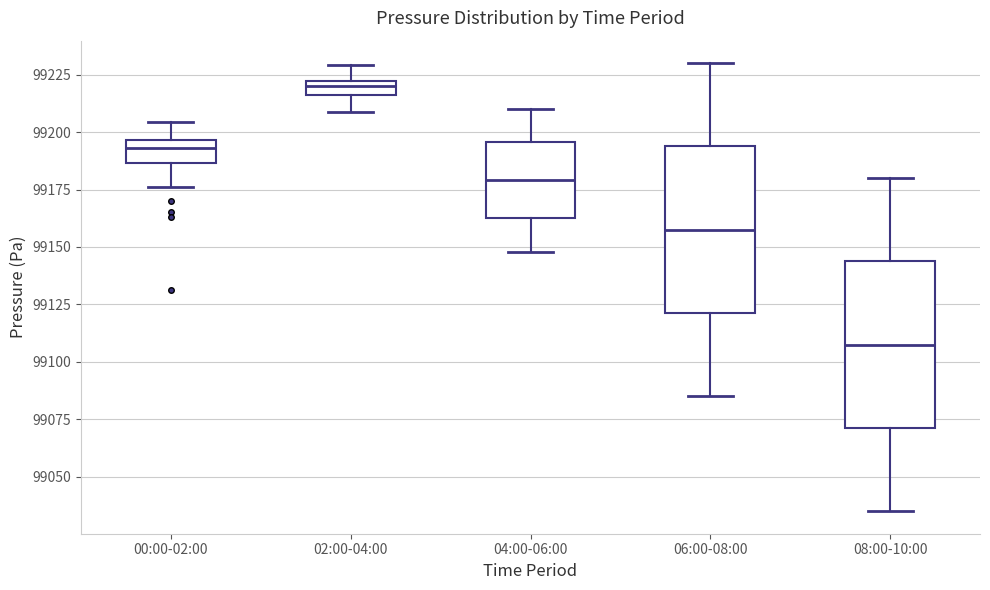

Which box's median line is the highest?

02:00-04:00